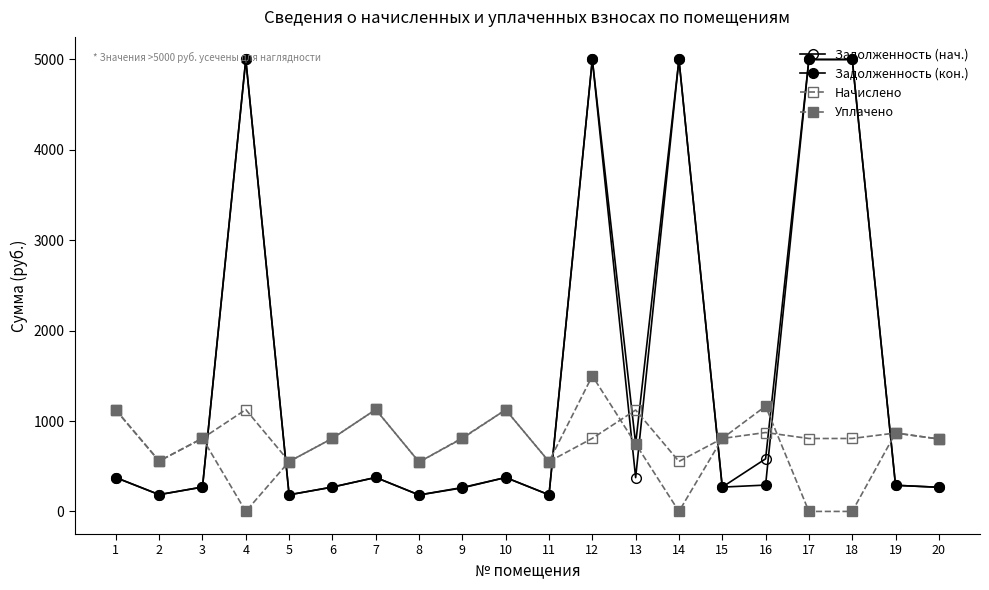

Between 12 and 2, which is larger?

12